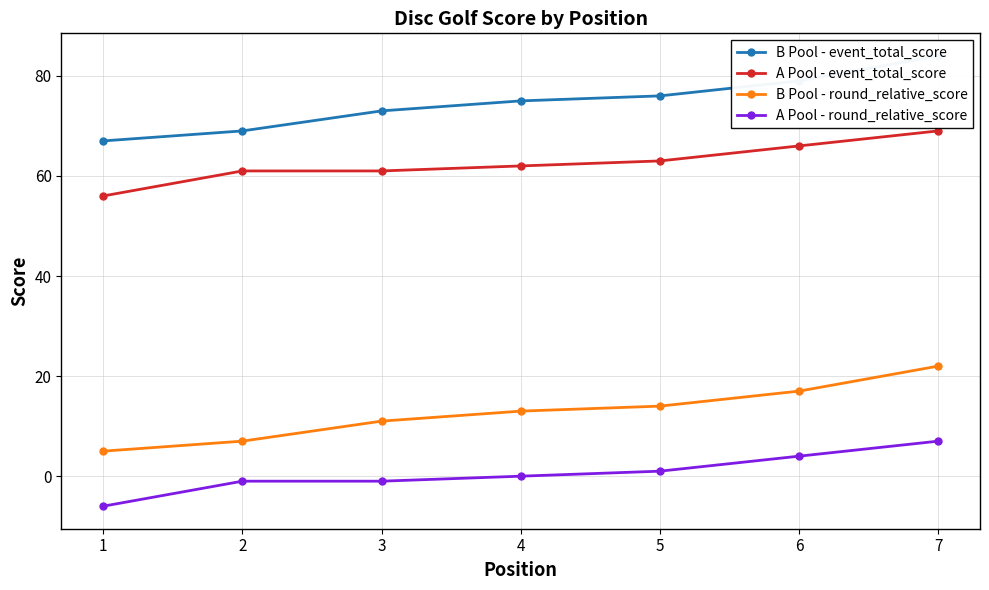

What is the lowest value of the A Pool - round_relative_score series?

-6